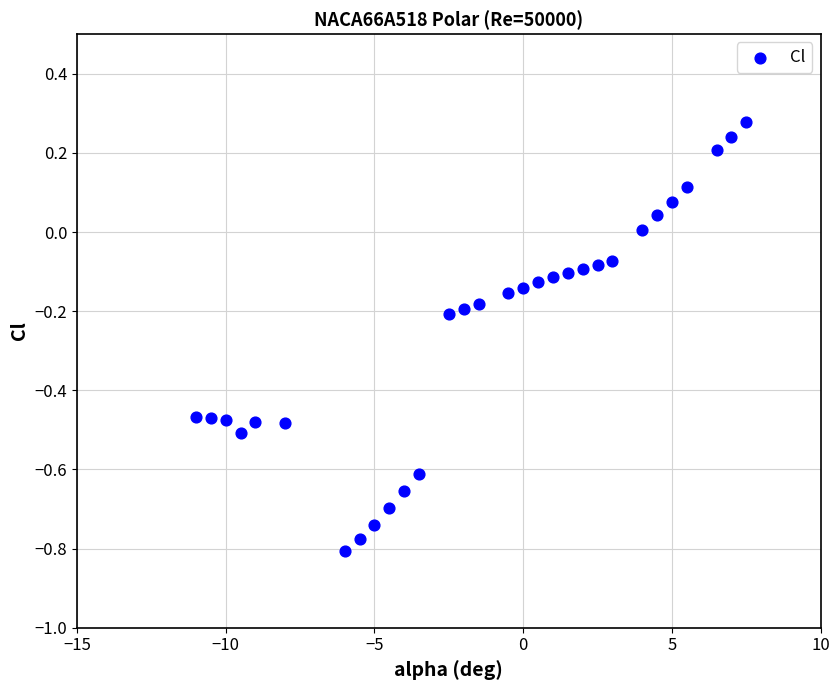

What is the range of X values (max minus min)?

18.5